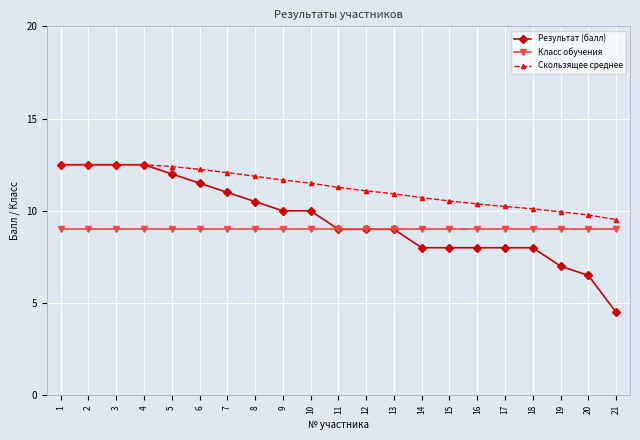

Is the value of Скользящее среднее at 8 greater than the value of Результат (балл) at 14?

Yes